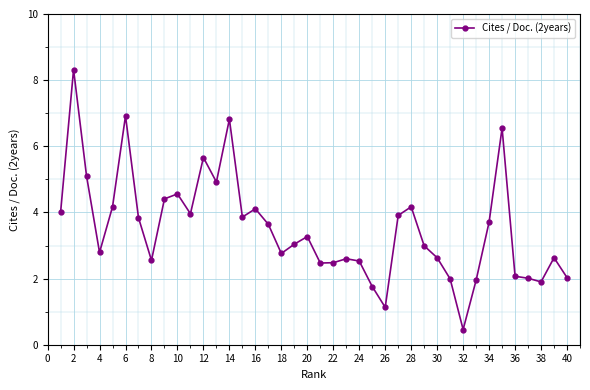

How many data points does each series have?

40